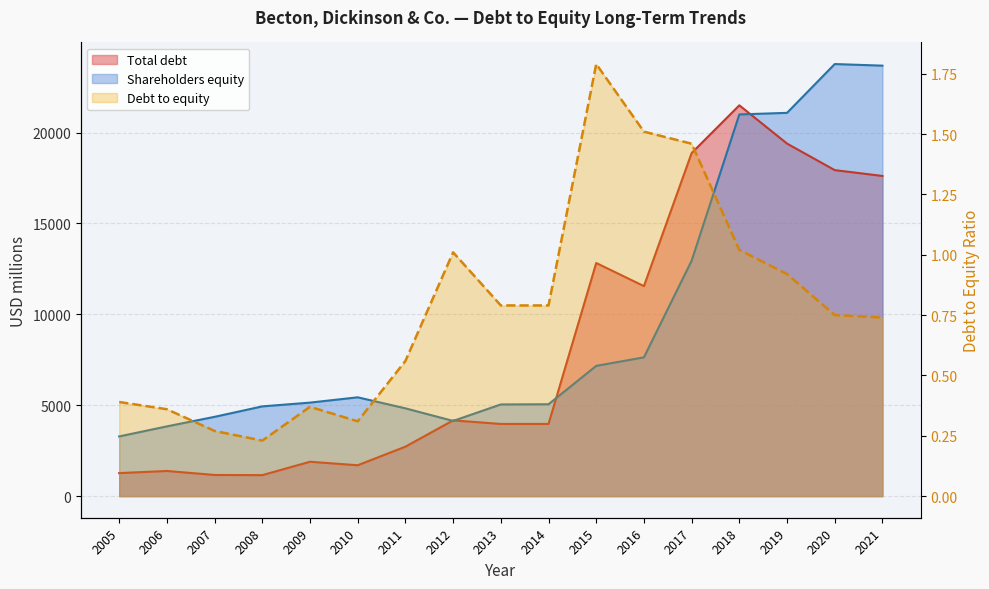

True or false: Debt to equity has more than 1 interior local peaks.

True